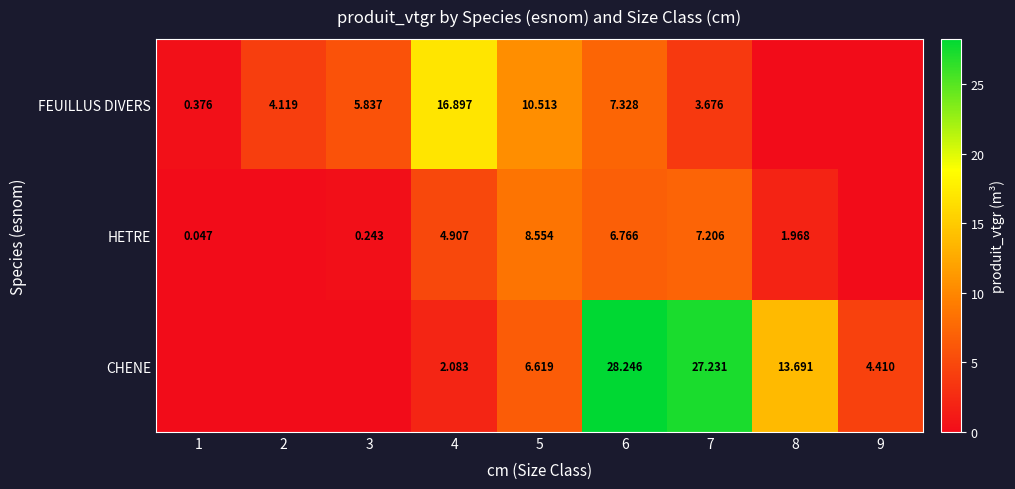

At 4, list the series in order from smallest to largest.

CHENE, HETRE, FEUILLUS DIVERS